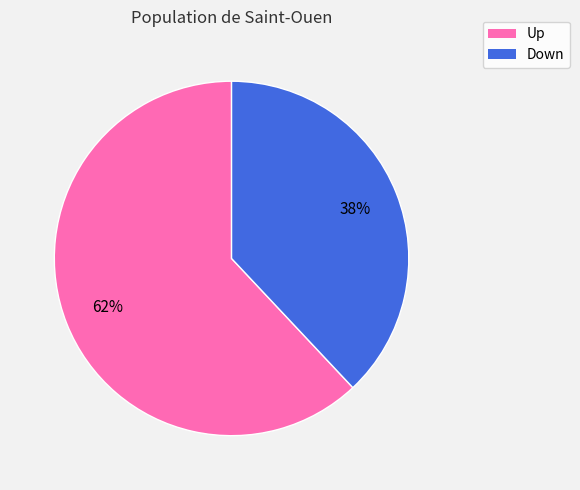

Does any single category account for the majority?

Yes